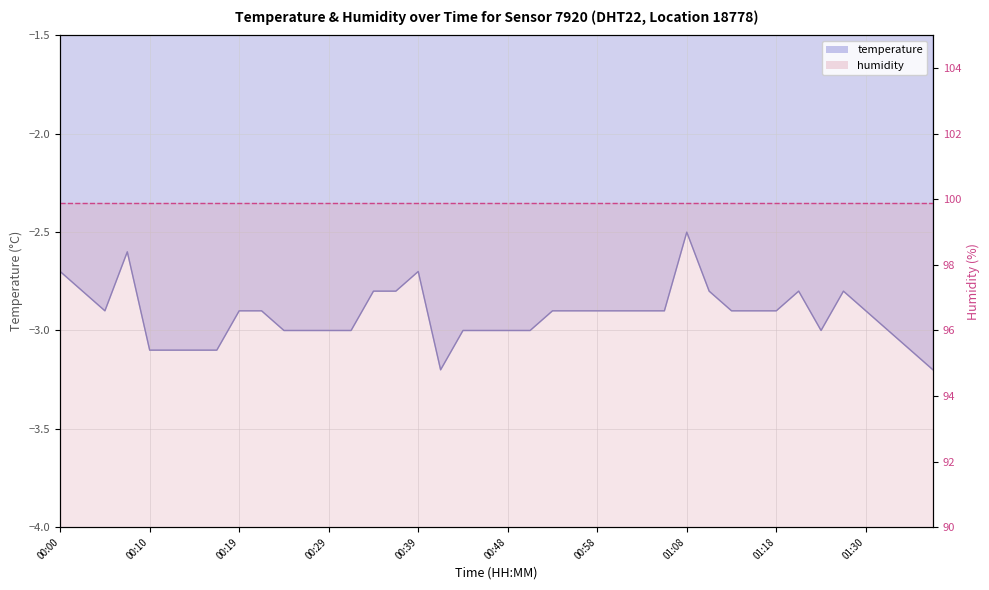

List the labels in order of value, smallest first.

00:41, 01:37, 00:10, 00:12, 00:14, 00:17, 01:35, 00:24, 00:27, 00:29, 00:31, 00:44, 00:46, 00:48, 00:51, 01:23, 01:32, 00:05, 00:19, 00:22, 00:53, 00:56, 00:58, 01:01, 01:03, 01:05, 01:13, 01:15, 01:18, 01:30, 00:02, 00:34, 00:36, 01:10, 01:20, 01:25, 00:00, 00:39, 00:07, 01:08